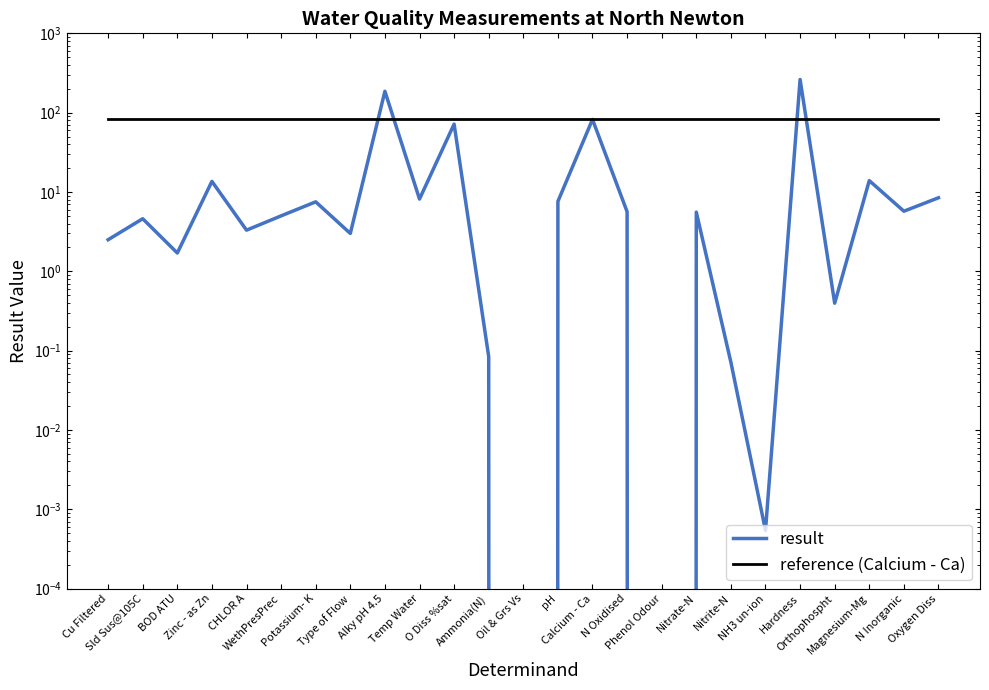

What is the greatest value displayed?

262.0